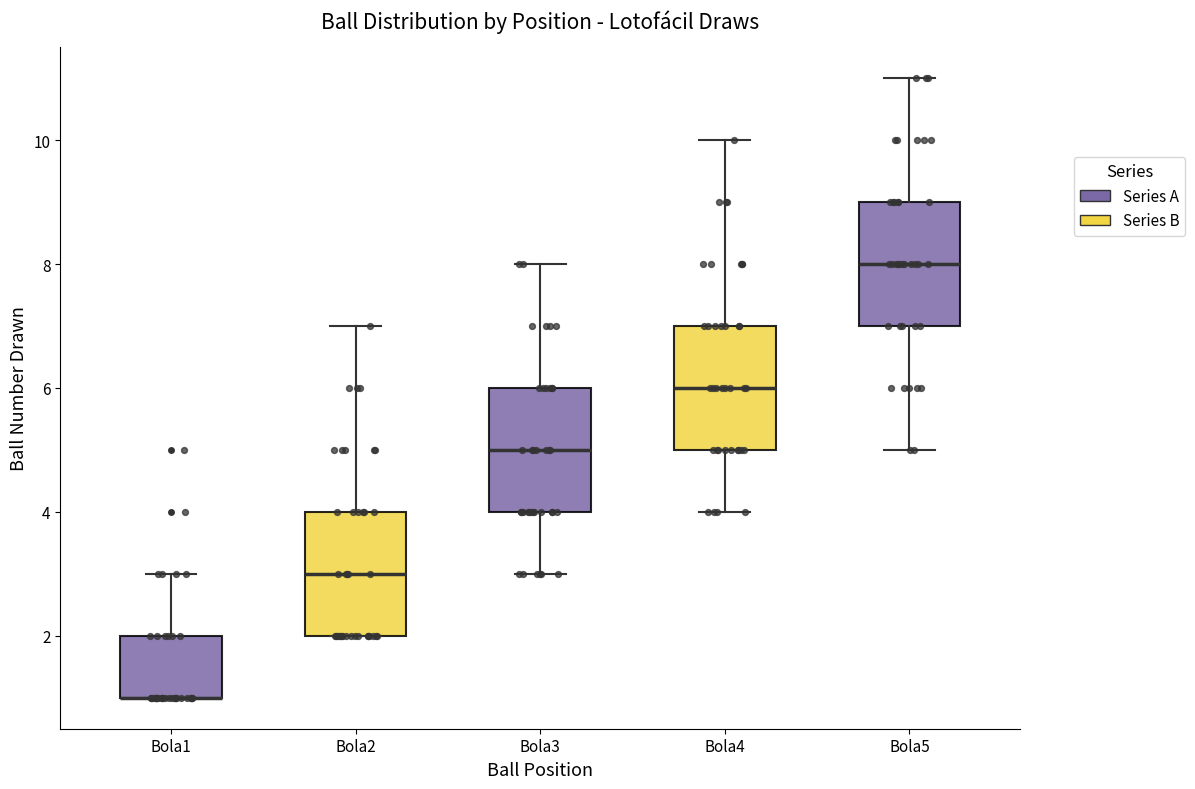

Reading left to right, transcribe this box plot: for each box, give where its median line is, the range the box spans, and where its two whiskers end, as read against the y-axis. The values are not printed on the chart, so give them approximately, as read against the axis.

Bola1: median 1 (drawn on the box's lower edge), box 1 to 2, whiskers 1 to 3
Bola2: median 3, box 2 to 4, whiskers 2 to 7
Bola3: median 5, box 4 to 6, whiskers 3 to 8
Bola4: median 6, box 5 to 7, whiskers 4 to 10
Bola5: median 8, box 7 to 9, whiskers 5 to 11